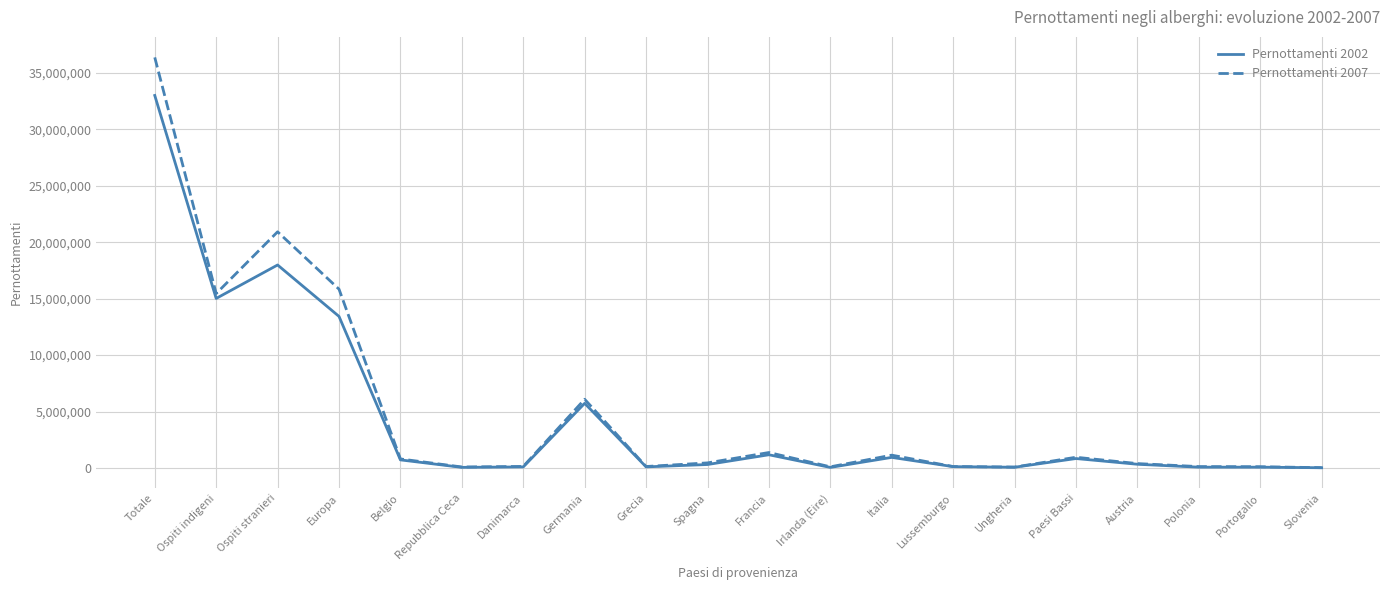

At which category is the sum across all series the highest?

Totale